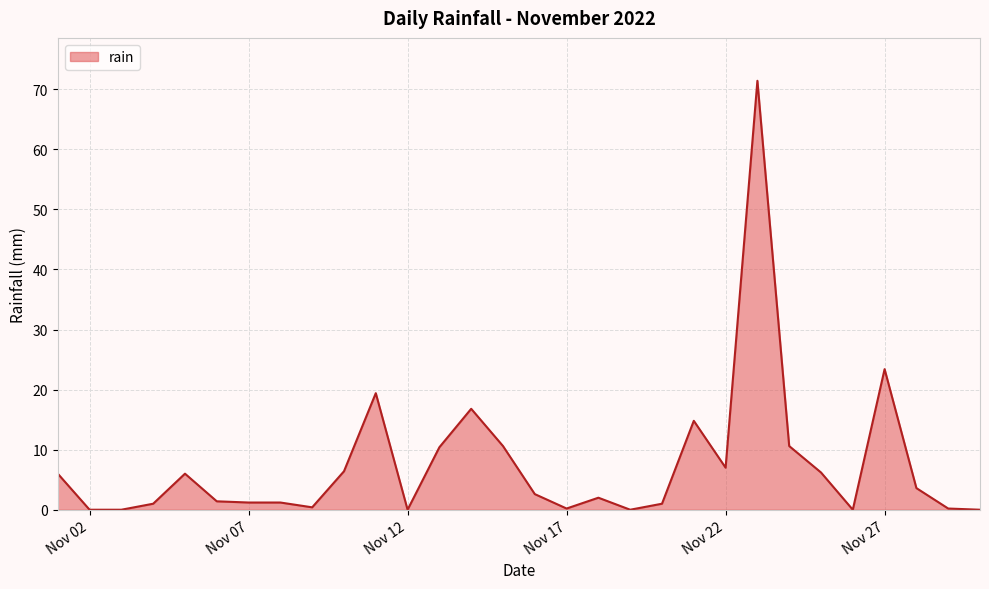

What is the greatest value displayed?

71.4